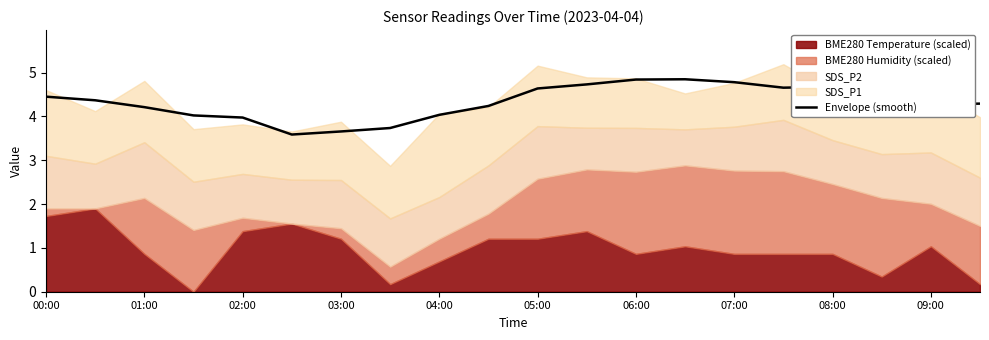

At which label does the data first exceed 4?

00:00